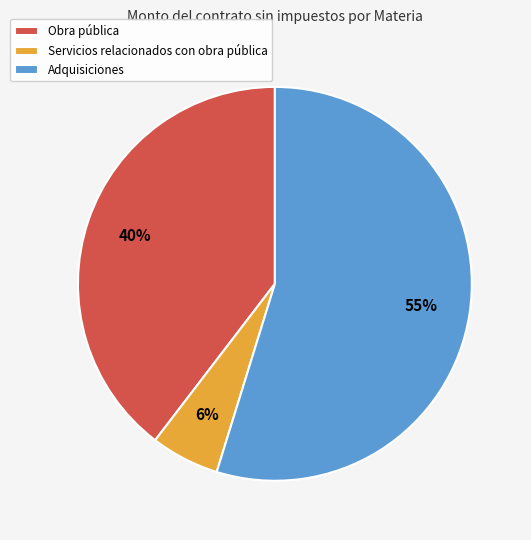

The Servicios relacionados con obra pública slice represents 12% of the pie. True or false?

False